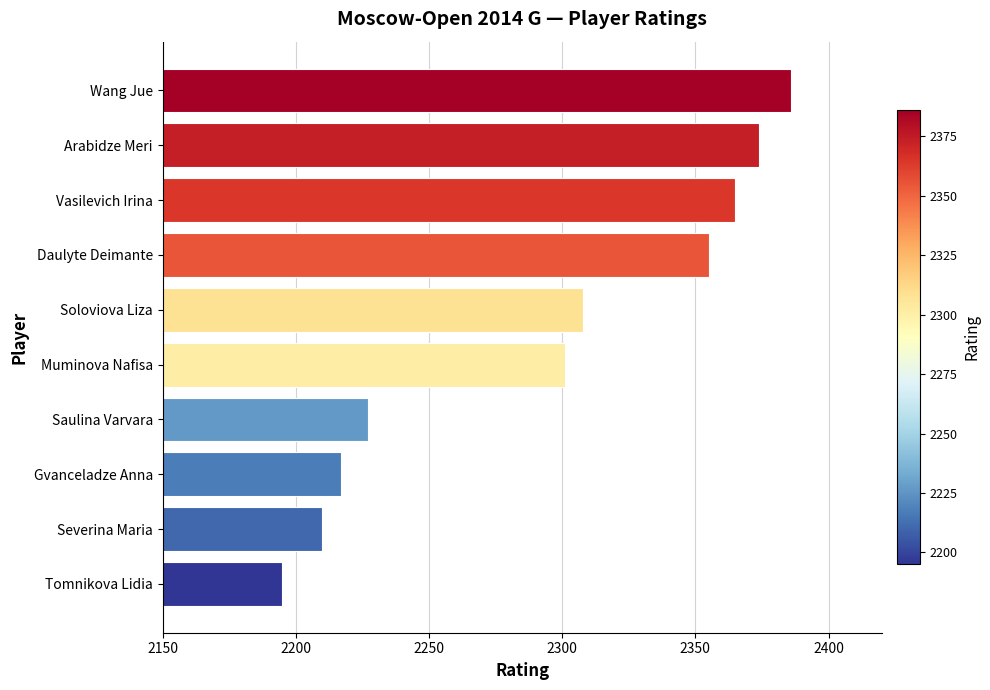

Reading top to bottom, list all the values displayed in this chart.

2386	2374	2365	2355	2308	2301	2227	2217	2210	2195